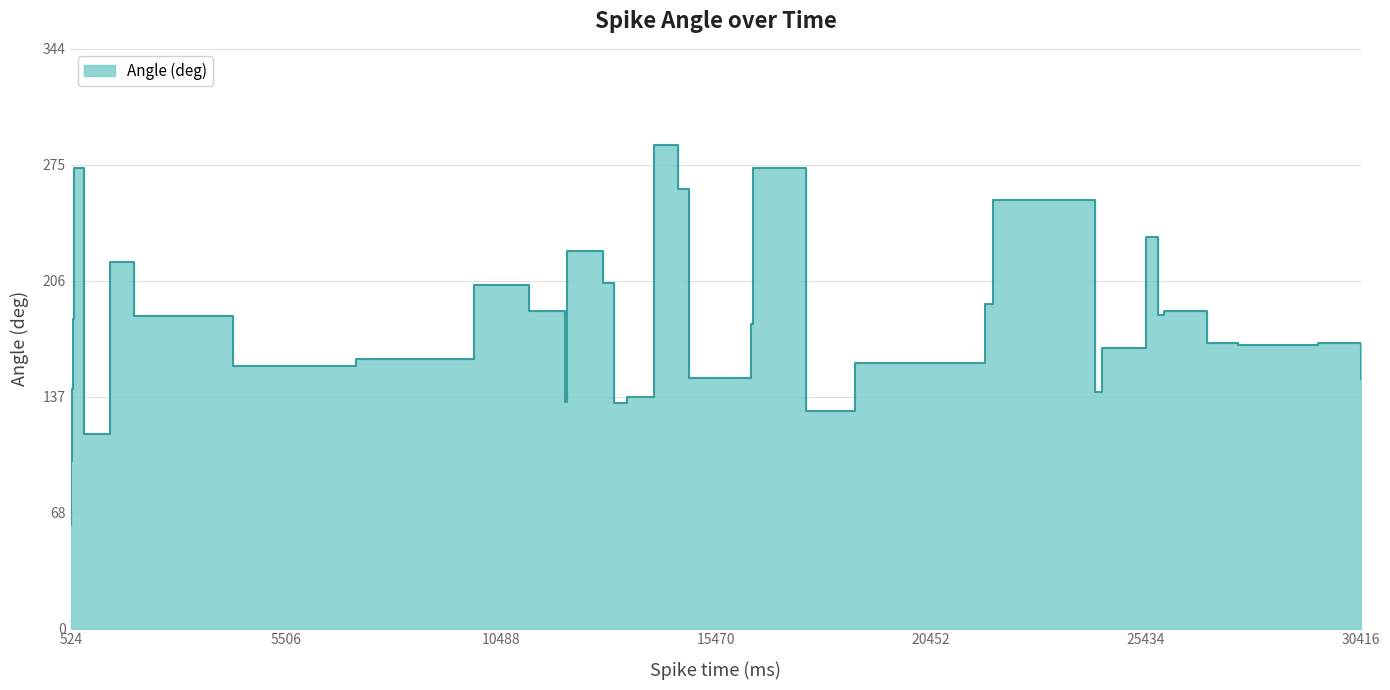

Which label corresponds to the smallest value in the chart?

524